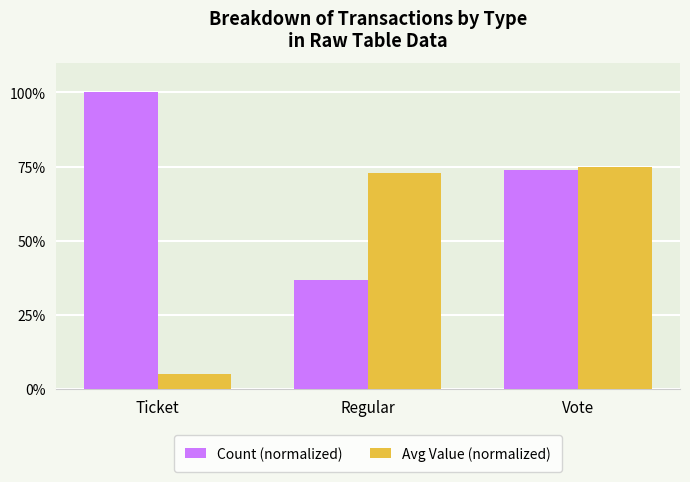

At which category does the chart reach its minimum across all series?

Ticket